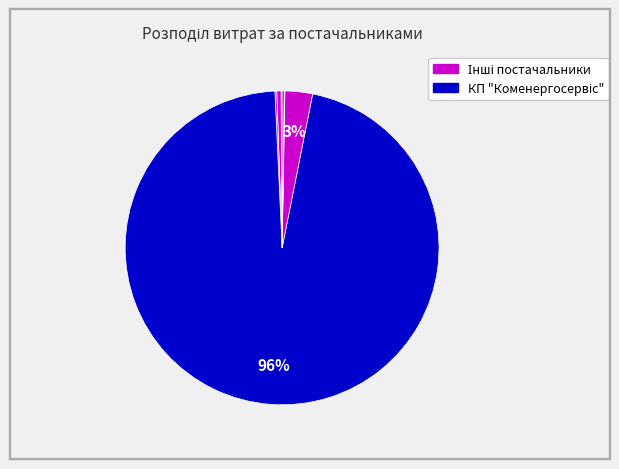

Which slice represents more than half of the pie?

КП "Коменергосервіс"